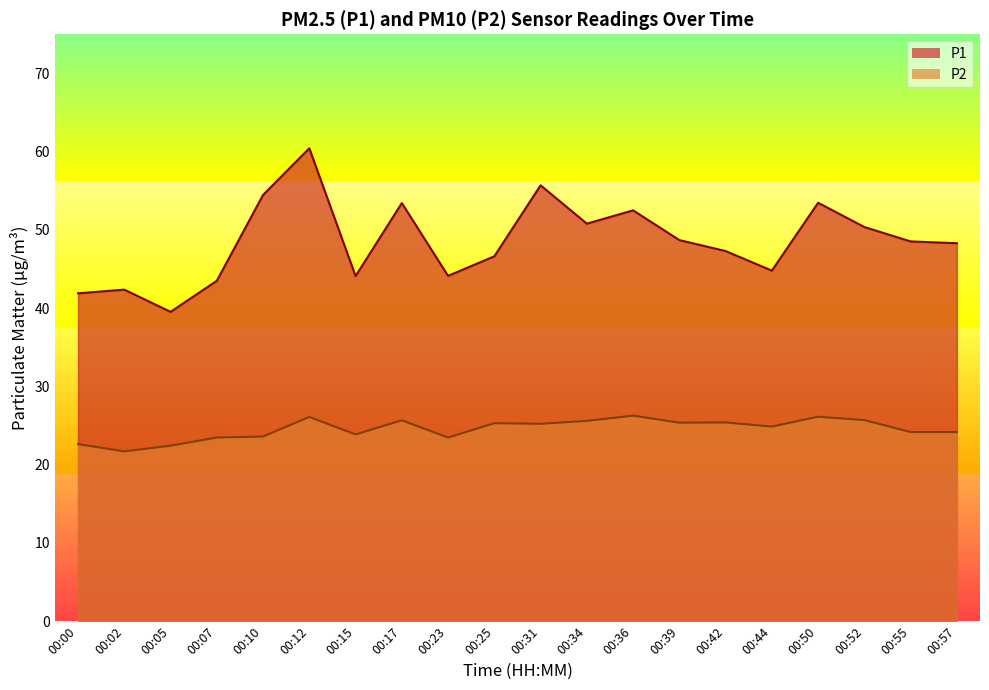

True or false: P1 and P2 intersect in this chart.

False